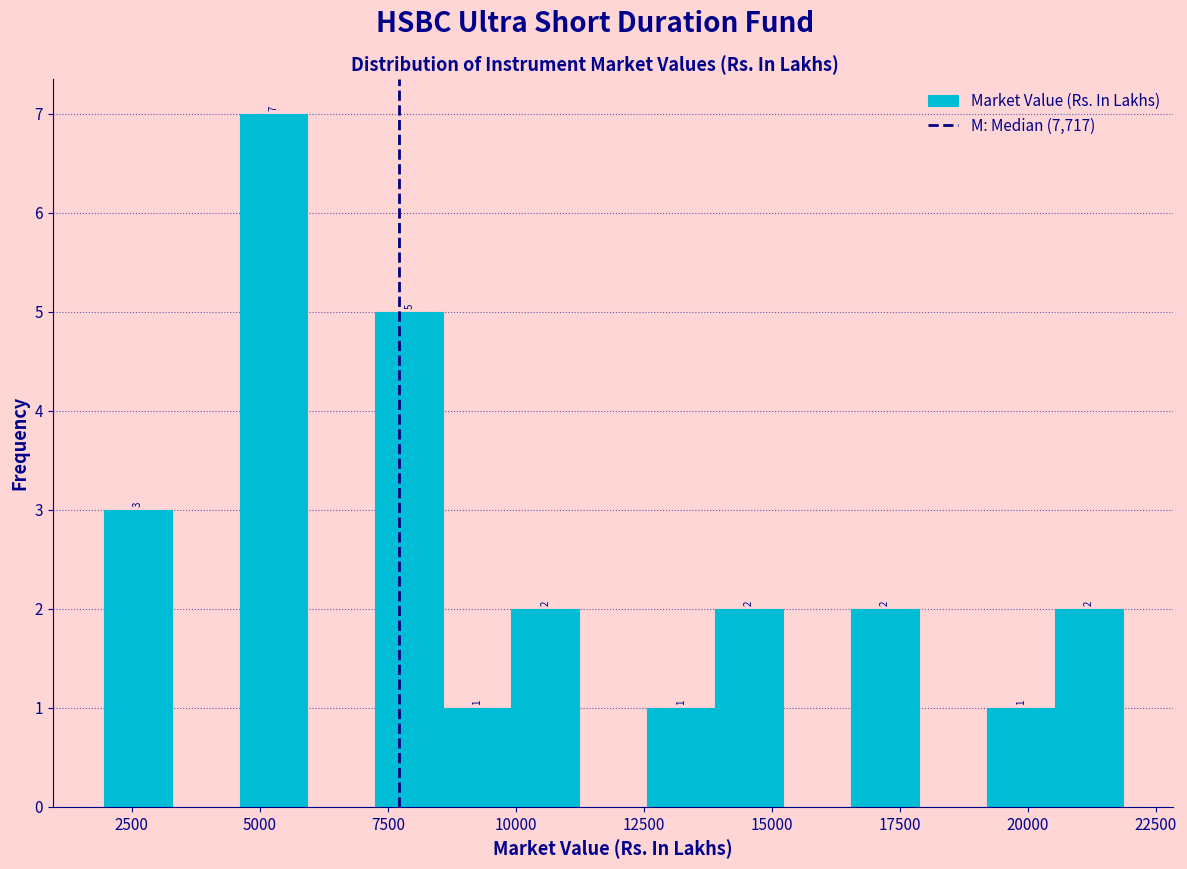

Read against the x-axis, roughly where is the centre of the tallest bar?

5500